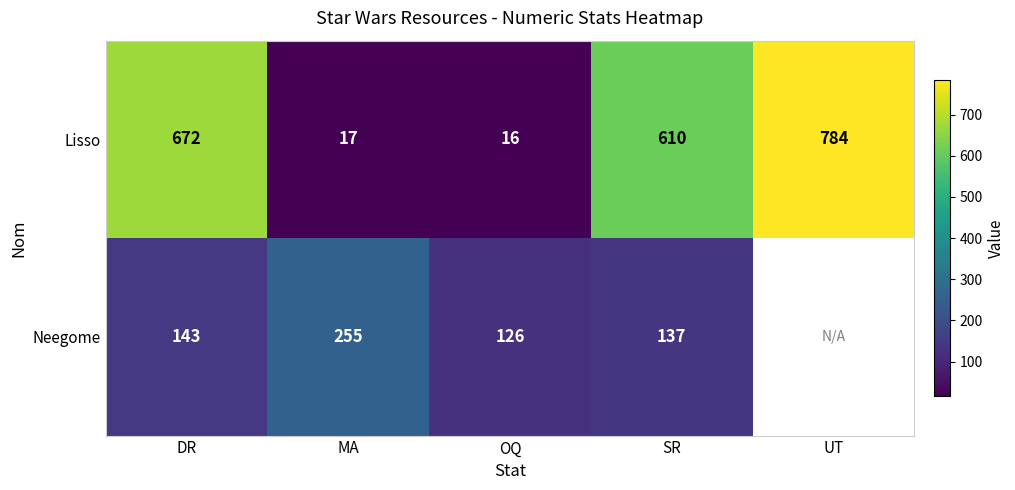

How many data points does each series have?

5